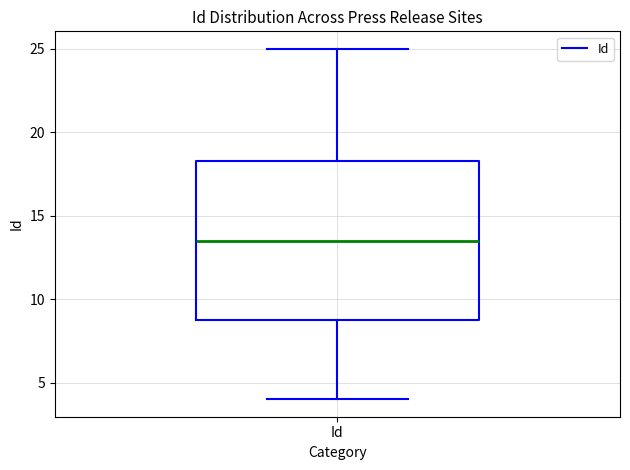

Transcribe this box plot: give where the median line is, the range the box spans, and where the two whiskers end, as read against the y-axis. The values are not printed on the chart, so give them approximately, as read against the axis.

median 13.5, box 9.0 to 18.5, whiskers 4.0 to 25.0